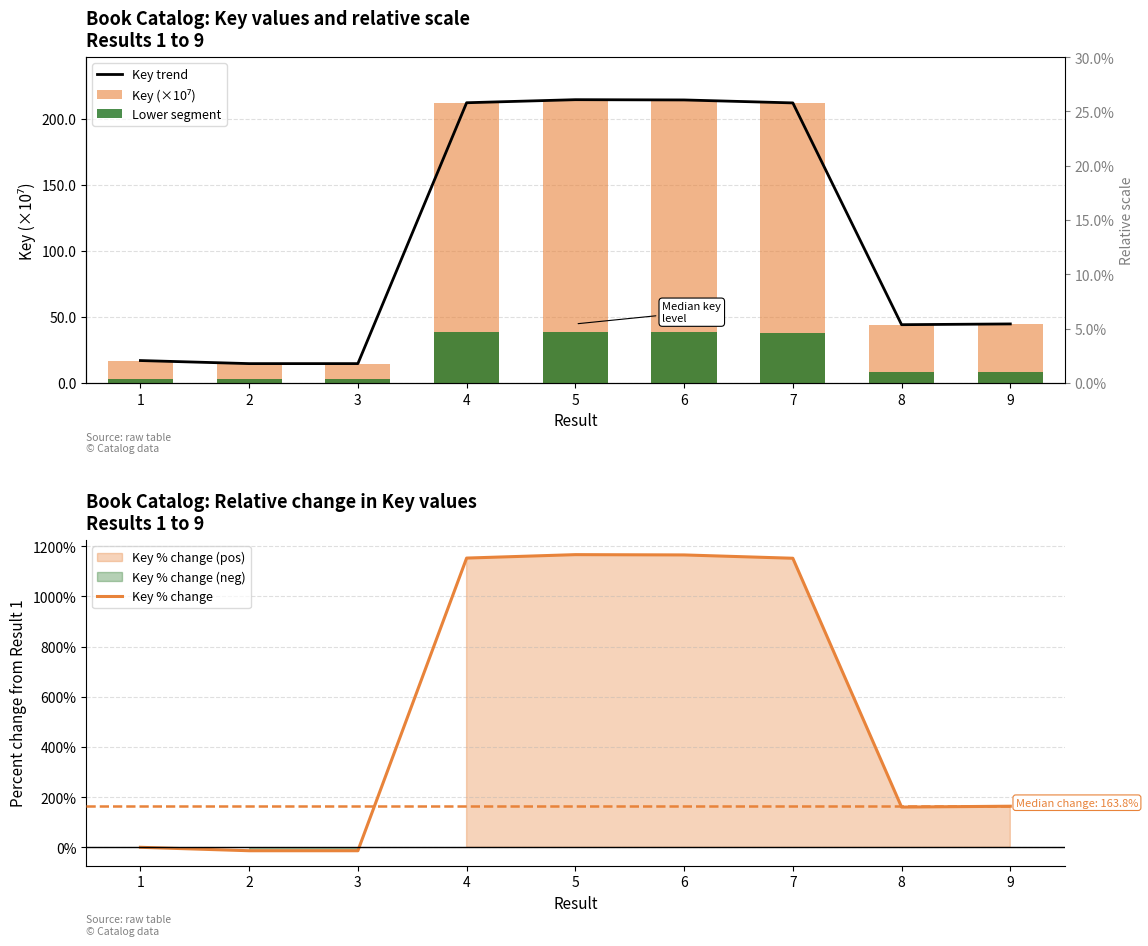

What are all the series names shown in the legend?

Key trend, Key (×10⁷), Lower segment, Key % change